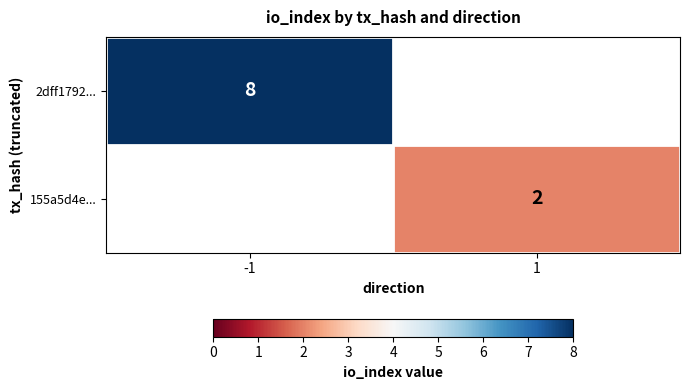

True or false: 2dff1792... has a value of 8 at -1.

True